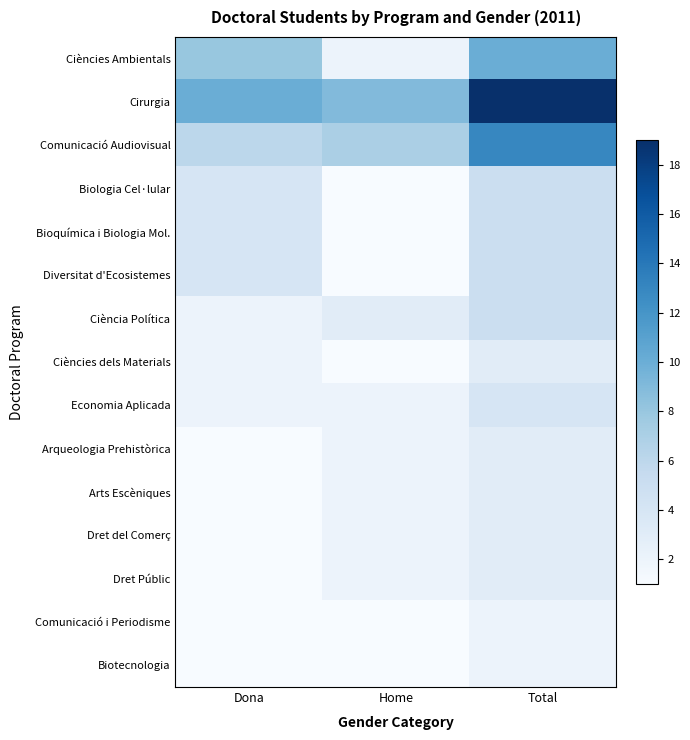

Reading left to right, transcribe all the data shown in this chart.

Ciències Ambientals: Dona=8	Home=2	Total=10
Cirurgia: Dona=10	Home=9	Total=19
Comunicació Audiovisual: Dona=6	Home=7	Total=13
Biologia Cel·lular: Dona=4	Home=1	Total=5
Bioquímica i Biologia Mol.: Dona=4	Home=1	Total=5
Diversitat d'Ecosistemes: Dona=4	Home=1	Total=5
Ciència Política: Dona=2	Home=3	Total=5
Ciències dels Materials: Dona=2	Home=1	Total=3
Economia Aplicada: Dona=2	Home=2	Total=4
Arqueologia Prehistòrica: Dona=1	Home=2	Total=3
Arts Escèniques: Dona=1	Home=2	Total=3
Dret del Comerç: Dona=1	Home=2	Total=3
Dret Públic: Dona=1	Home=2	Total=3
Comunicació i Periodisme: Dona=1	Home=1	Total=2
Biotecnologia: Dona=1	Home=1	Total=2